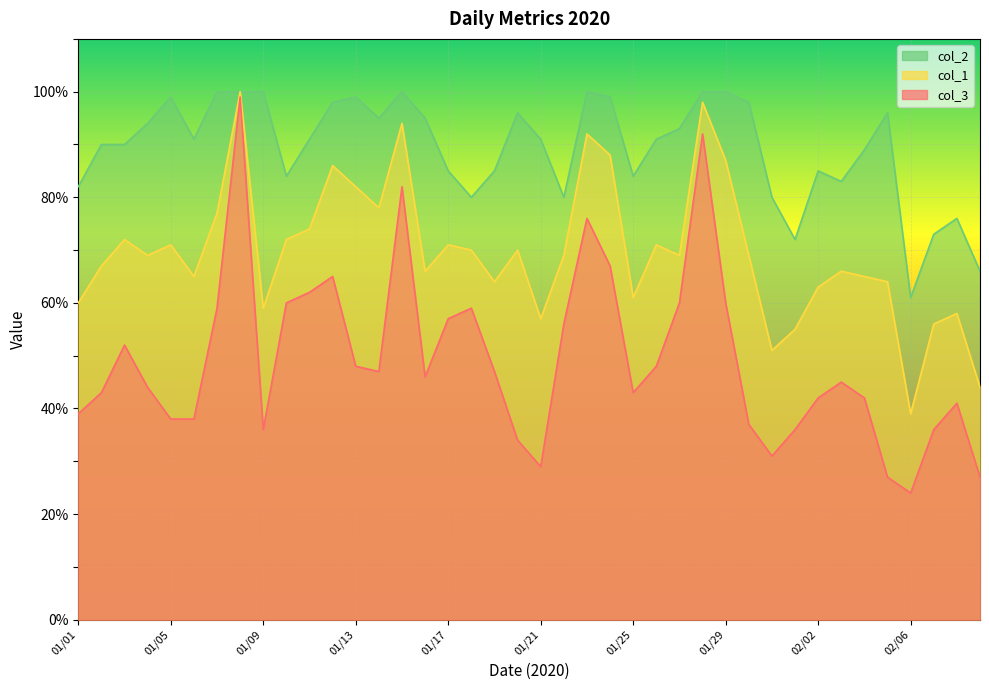

What are all the series names shown in the legend?

col_3, col_1, col_2